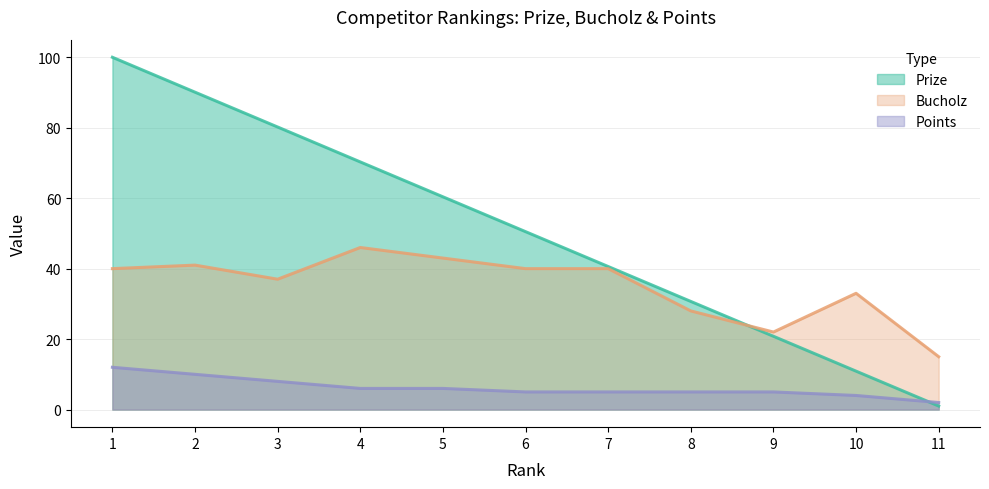

At which label is Bucholz closest to 30?

8